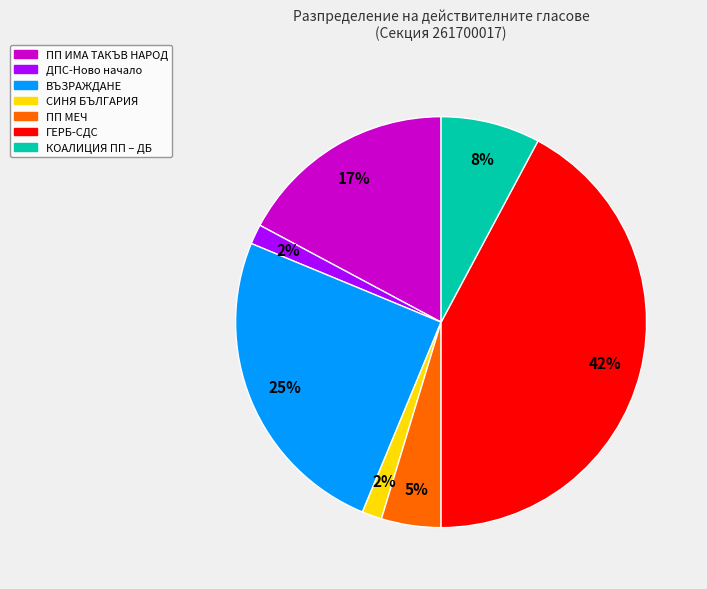

What is the largest slice in the pie chart?

ГЕРБ-СДС